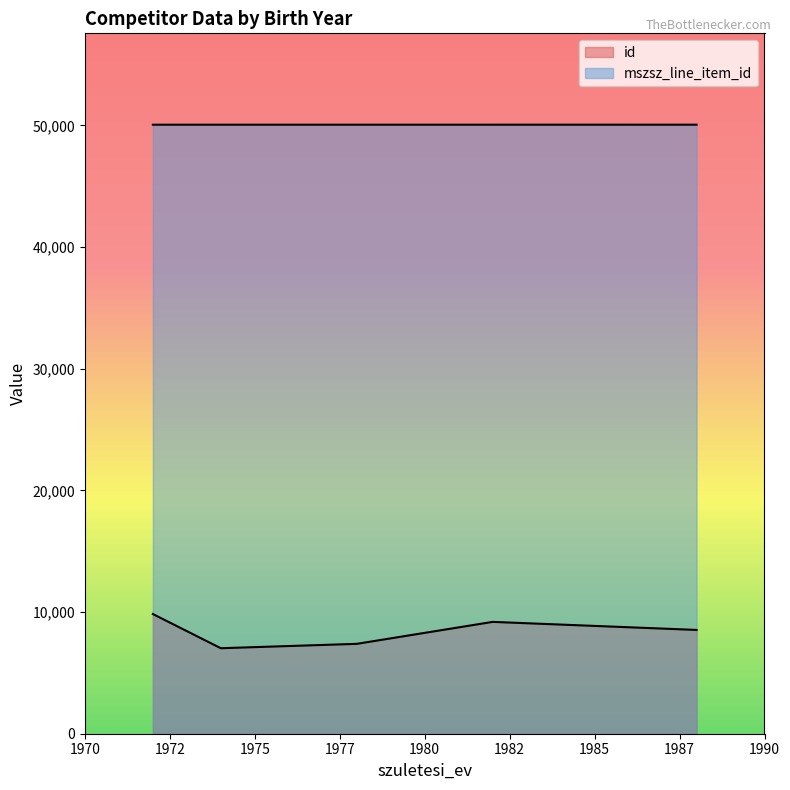

How many lines are shown in the chart?

2